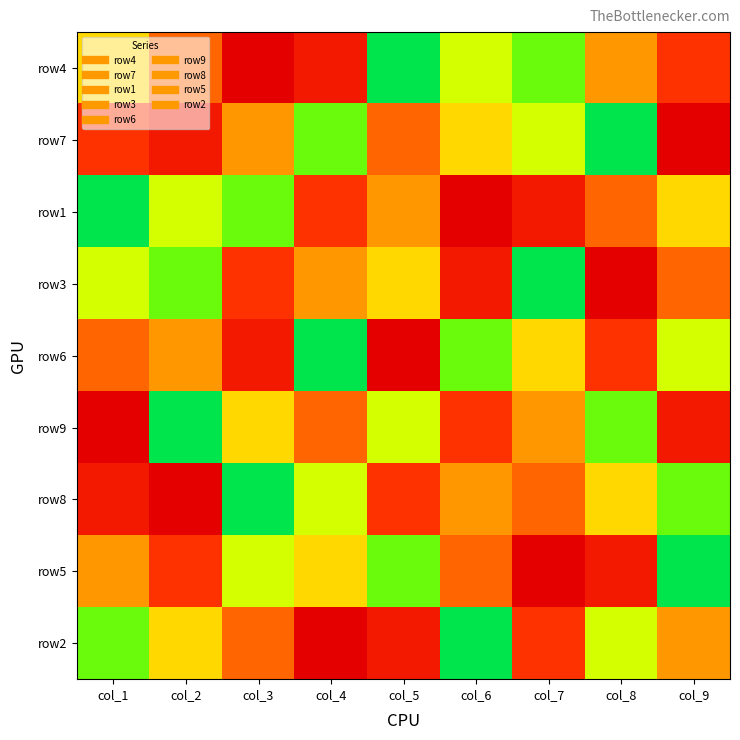

At which category is the sum across all series the highest?

col_1